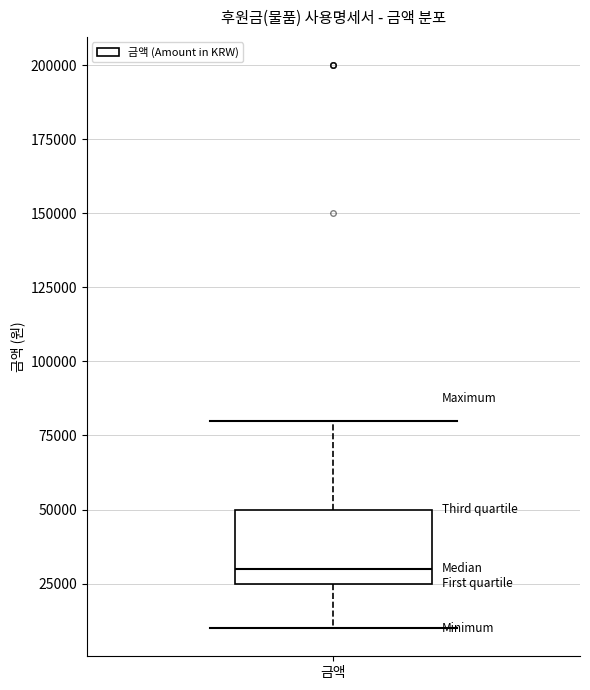

Read this box plot against the y-axis: the position of the median line, the range covered by the box, and the ends of both whiskers. The values are not printed on the chart, so give them approximately, as read against the axis.

median 30000, box 25000 to 50000, whiskers 10000 to 80000